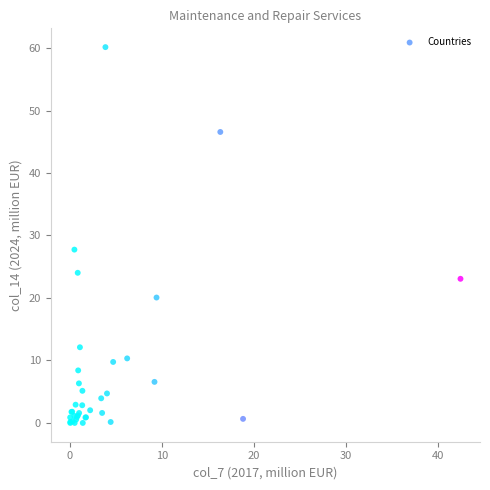

What Y value in the scatter plot is closest to 30?

27.7